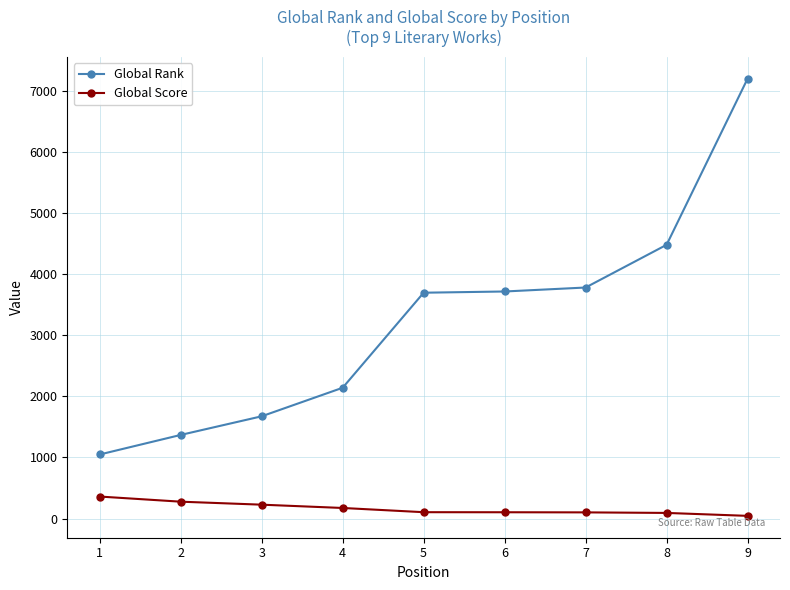

What is the lowest value of the Global Score series?

45